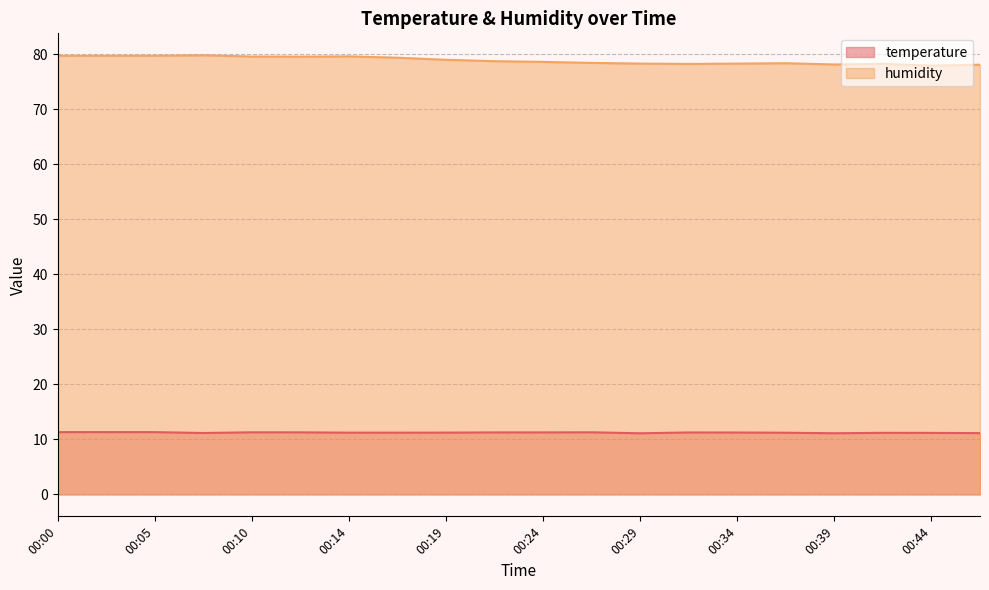

Where is humidity nearest to the value 78?

00:47